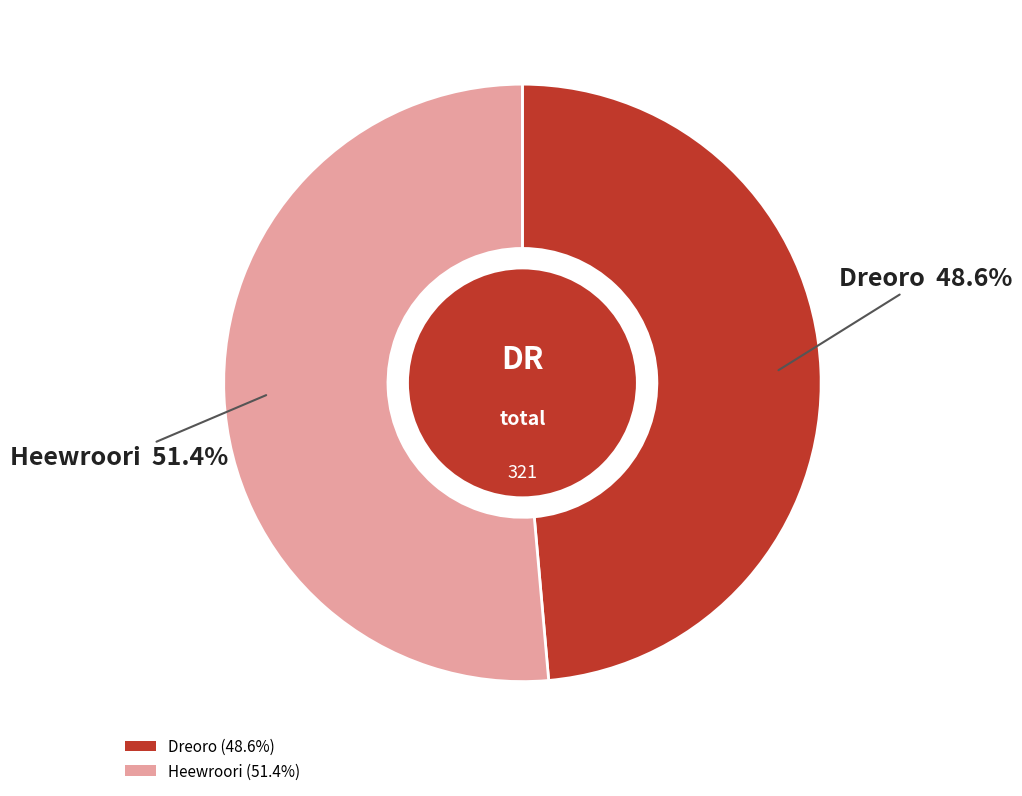

True or false: Dreoro accounts for 41% of the total.

False